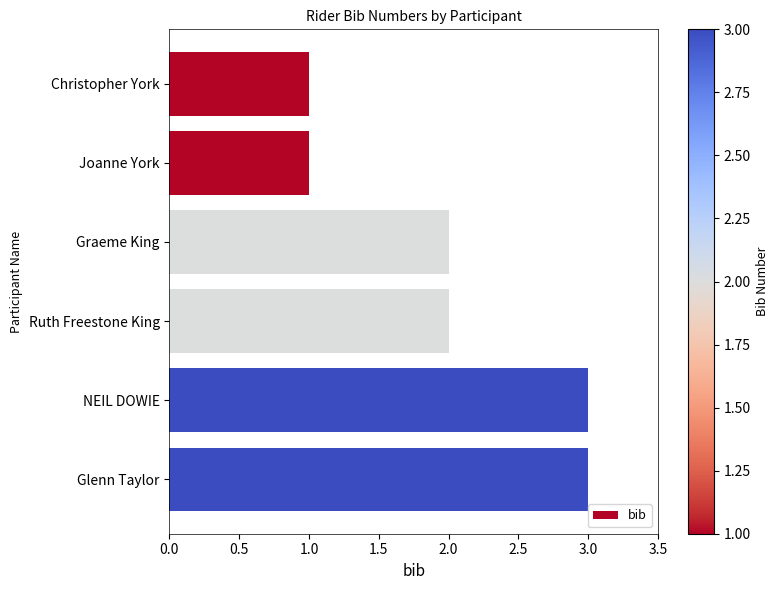

Reading top to bottom, transcribe all the data shown in this chart.

1	1	2	2	3	3